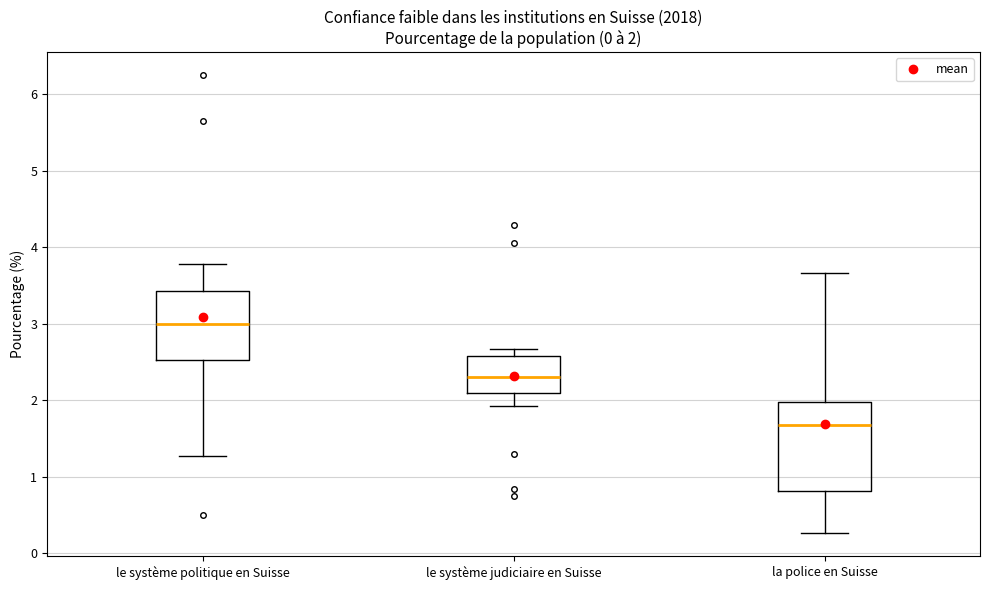

Which box has the highest median line?

le système politique en Suisse